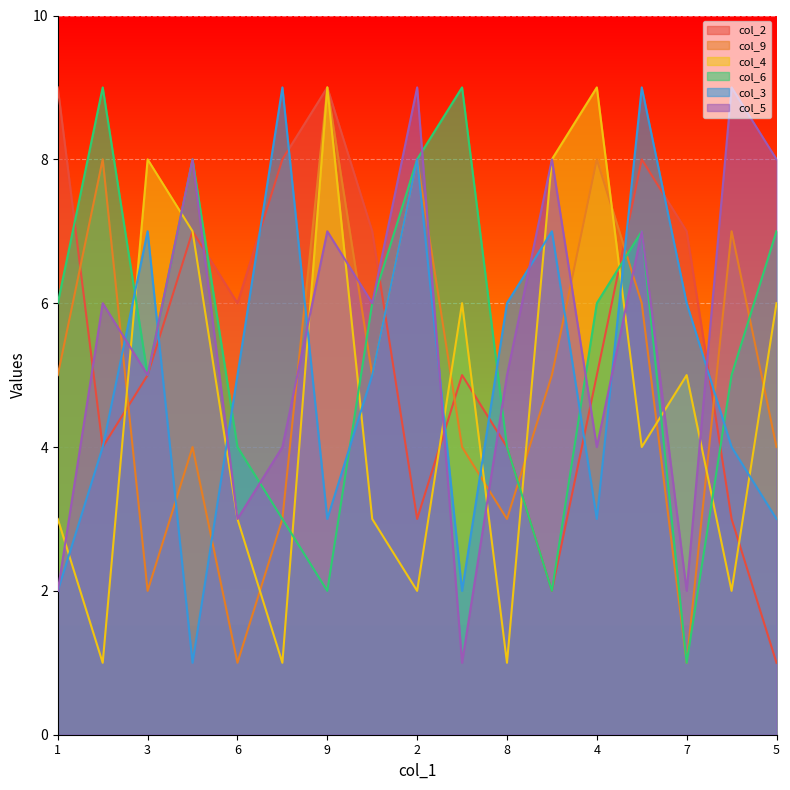

Does the chart display data point markers on the line(s)?

No